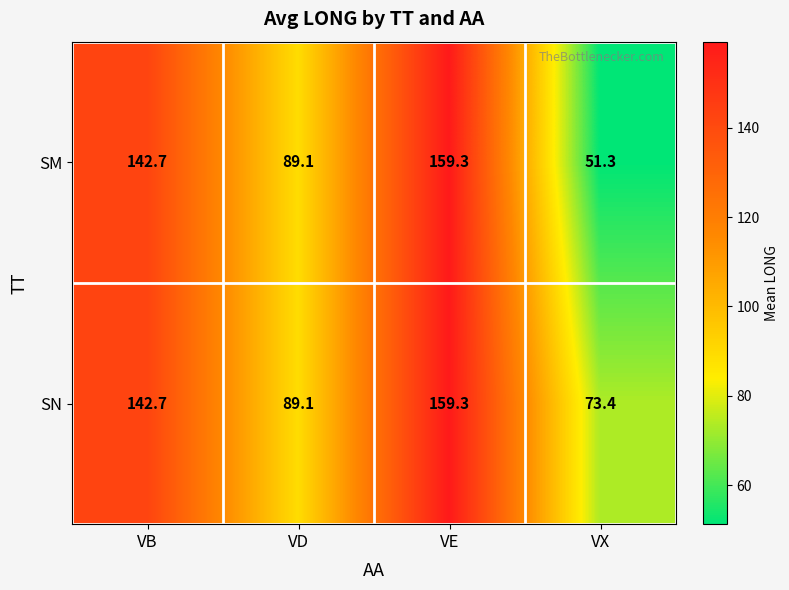

What is the difference between the highest and lowest values at VX?

22.1